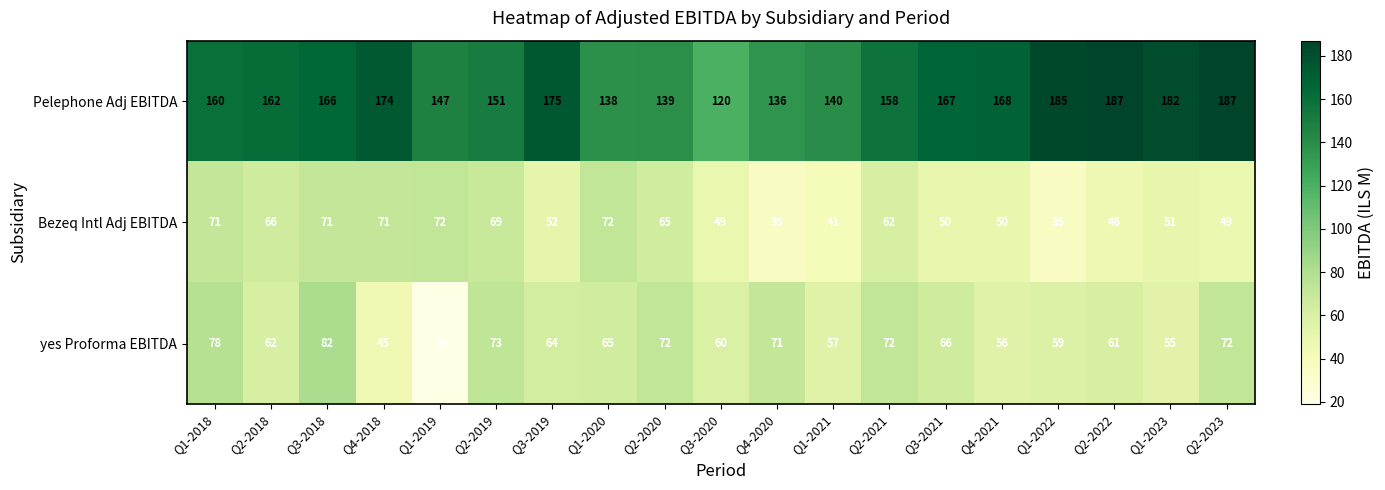

At how many categories does at least one series exceed 131?

18